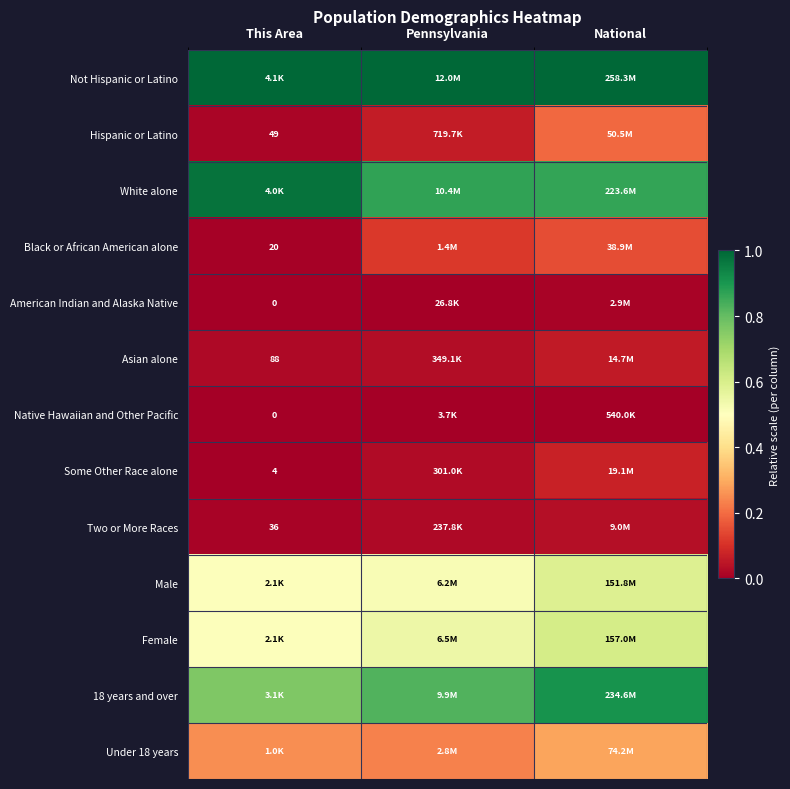

How many data points does each series have?

3